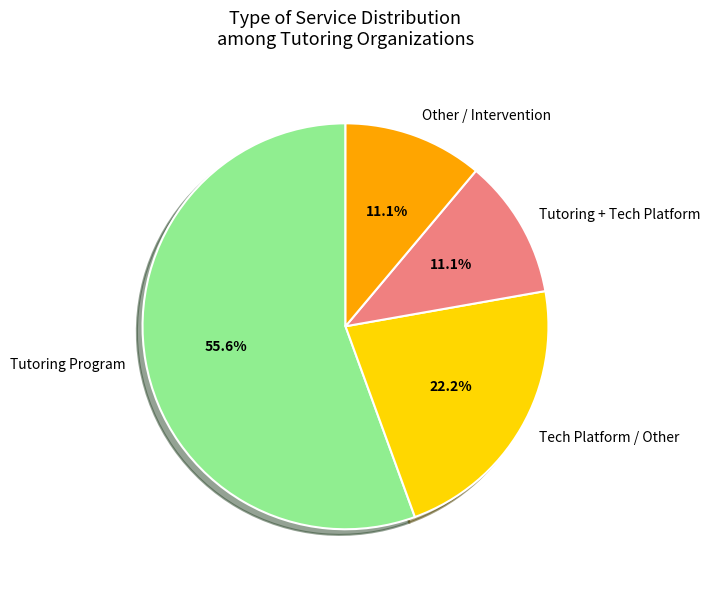

Which slice is the largest?

Tutoring Program